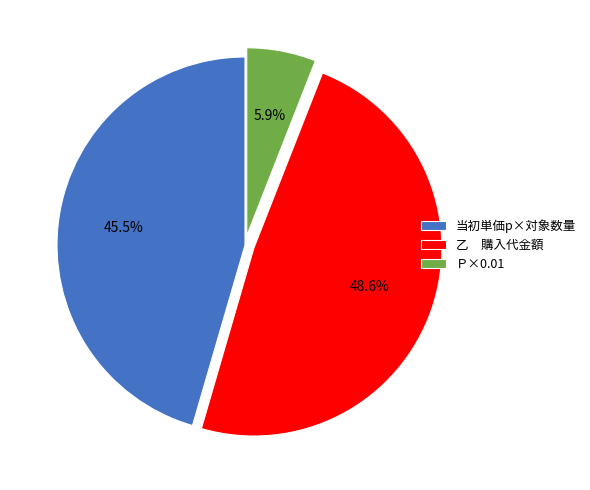

Does any single category account for the majority?

No